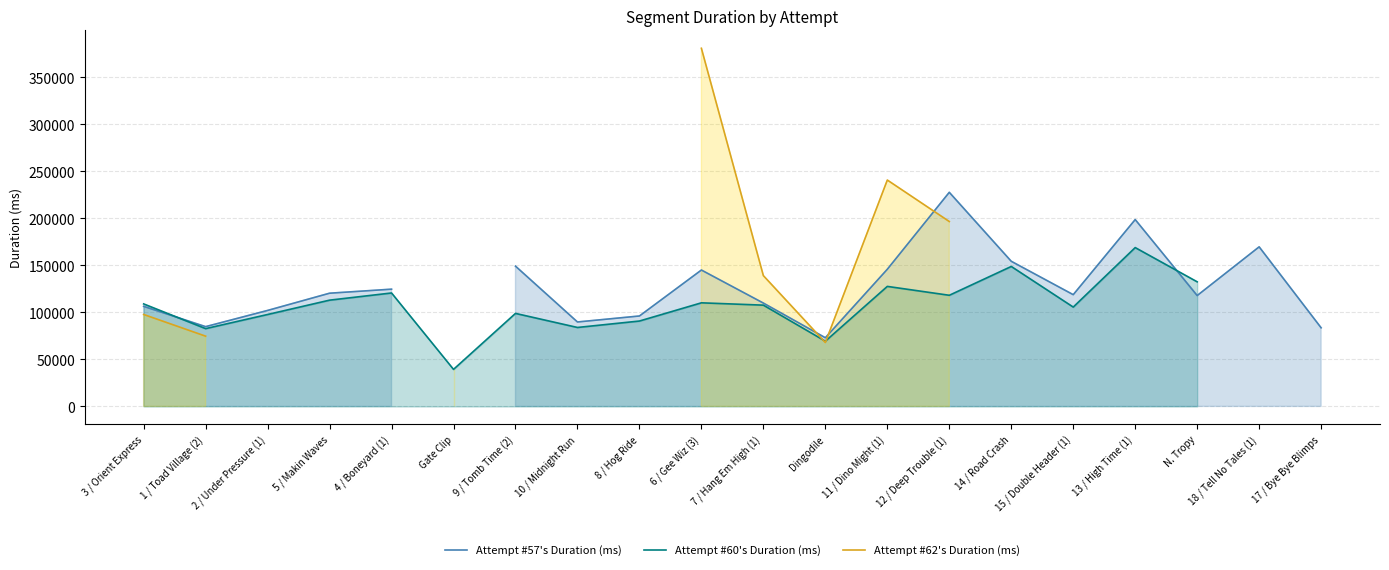

What is the label of the 8th point from the left?

10 / Midnight Run